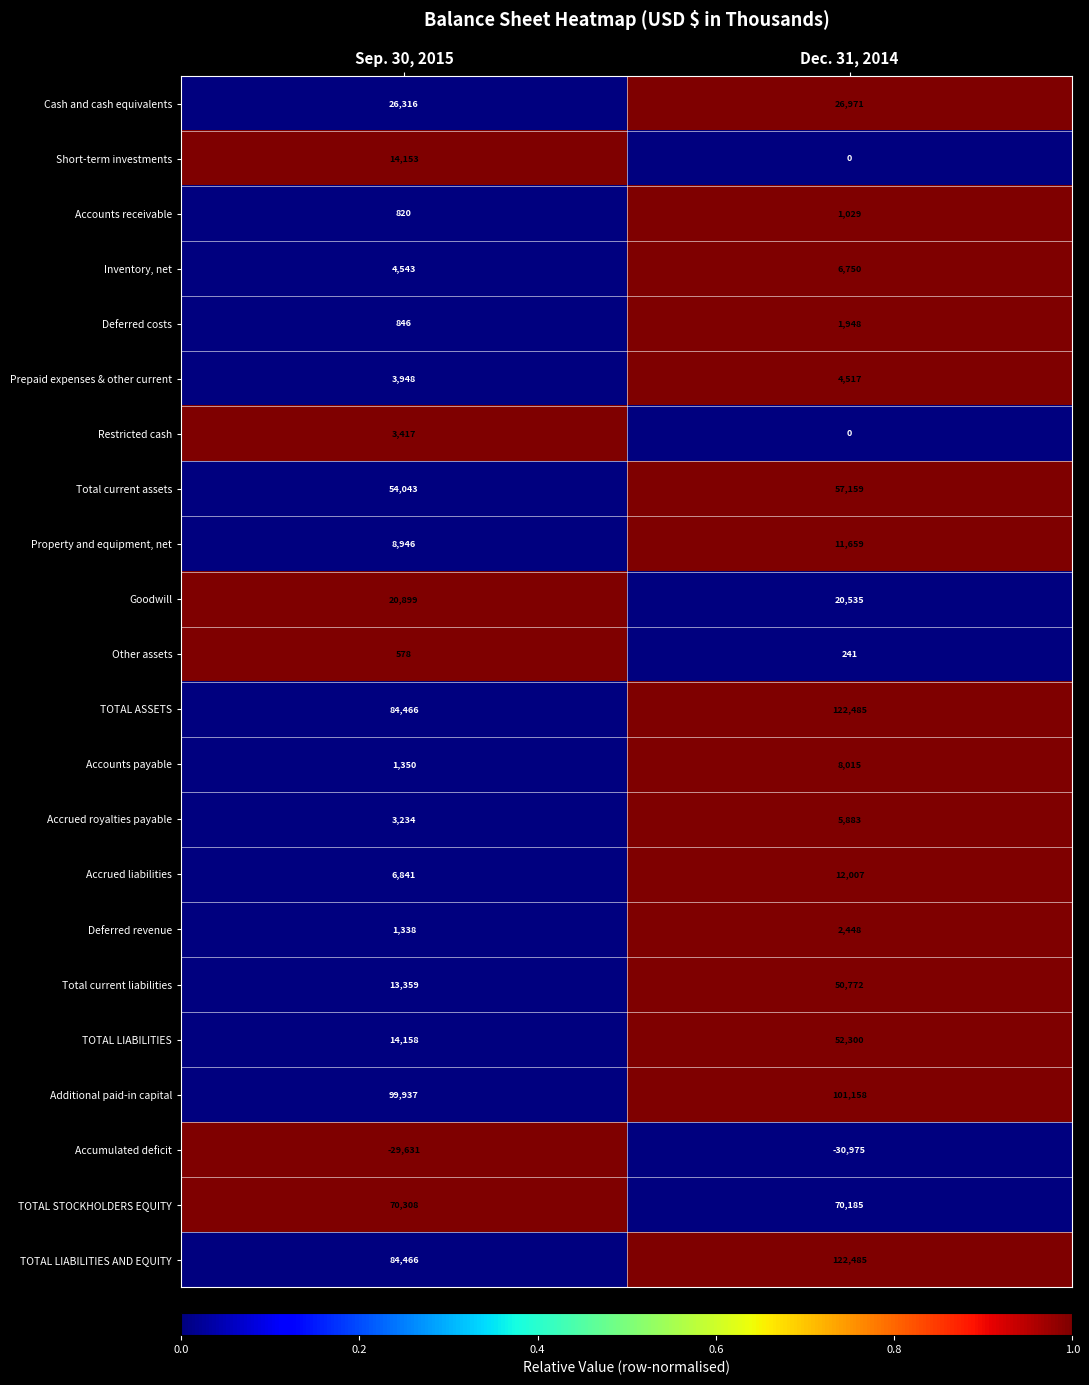

Which series has the widest spread of values?

TOTAL LIABILITIES